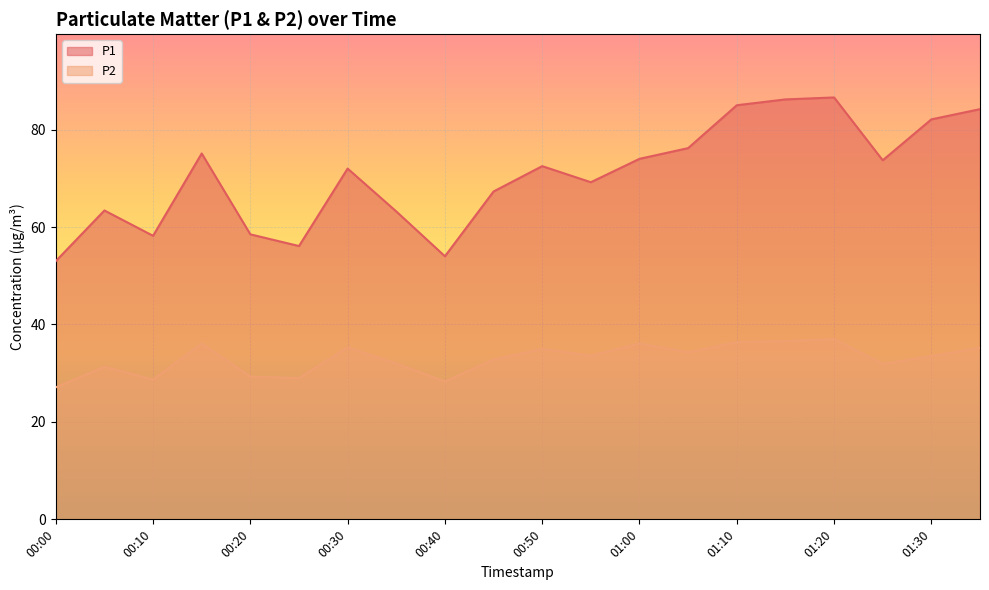

What is the average value of the P2 series?

33.0